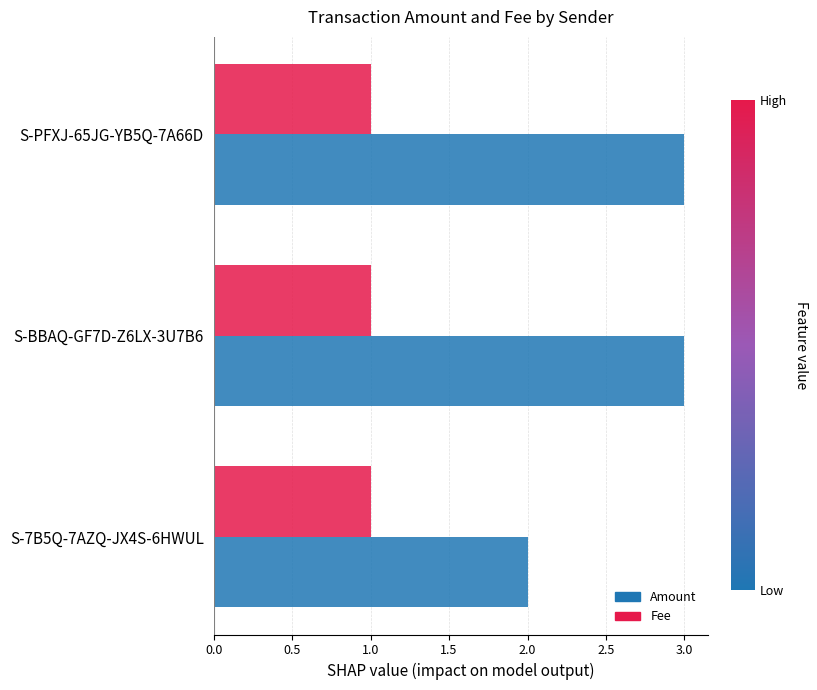

What is the lowest value of the Fee series?

1.0